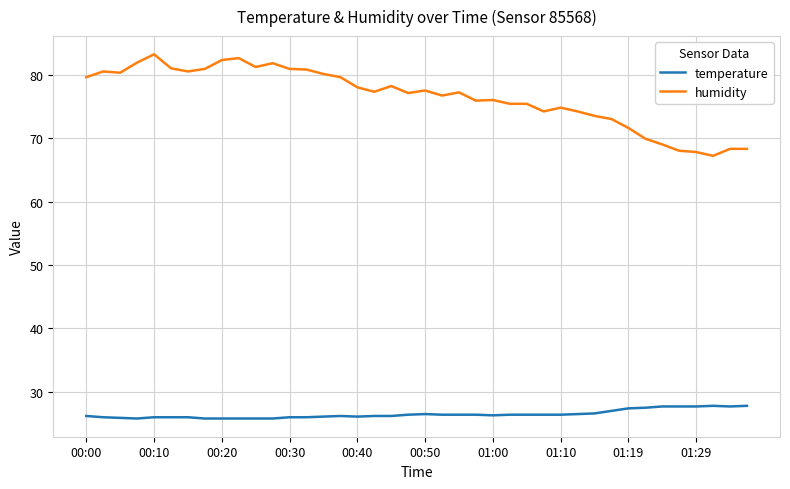

What is the lowest value of the temperature series?

25.8